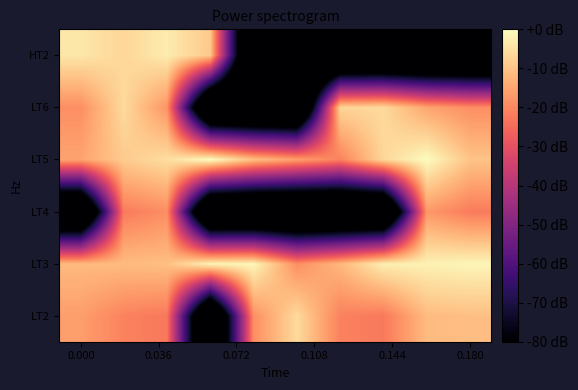

Reading right to left, list all the values displayed in this chart.

LT2: -10.7	-11.4	-22.3	-20.9	-6.0	-18.8	-118.2	-22.5	-20.8	-16.2
LT3: -1.4	-2.1	-2.5	-12.0	-18.8	-1.1	-1.6	-10.7	-11.4	-11.6
LT4: -22.0	-17.2	-118.2	-118.2	-118.2	-118.2	-118.2	-19.0	-22.0	-118.2
LT5: -9.9	-0.2	-6.6	-21.0	-16.1	-10.8	0.0	-5.5	-8.7	-15.2
LT6: -18.8	-15.1	-6.1	-7.0	-118.2	-118.2	-118.2	-17.9	-6.0	-18.8
HT2: -118.2	-118.2	-118.2	-118.2	-118.2	-118.2	-9.1	-3.0	-6.6	-3.9